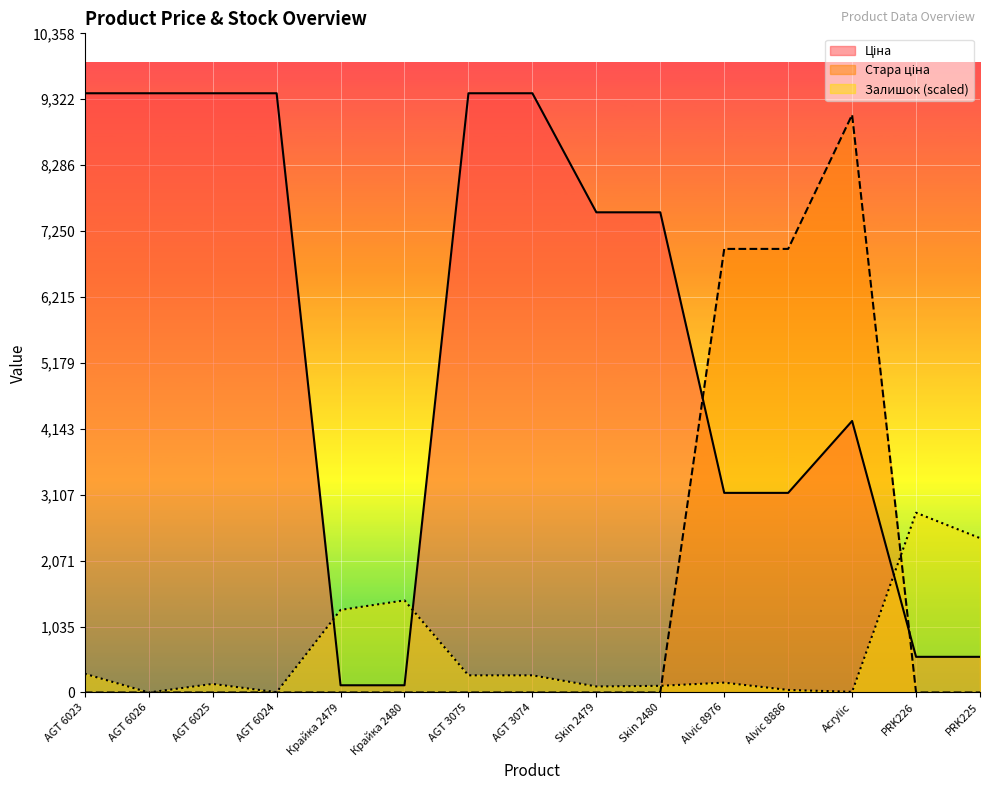

What is the maximum value for Залишок?

2825.1